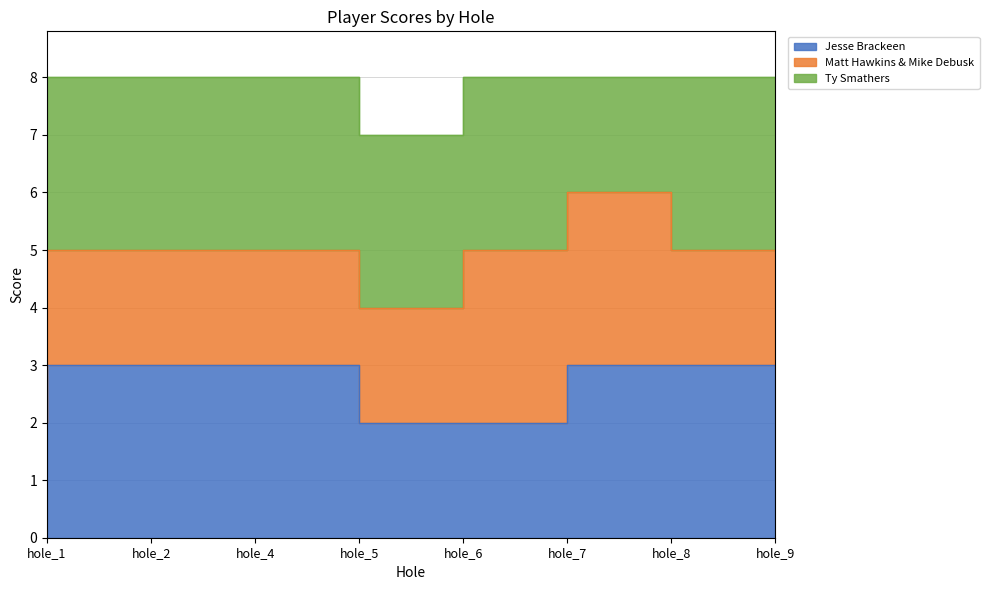

At which category does the chart reach its peak across all series?

hole_1